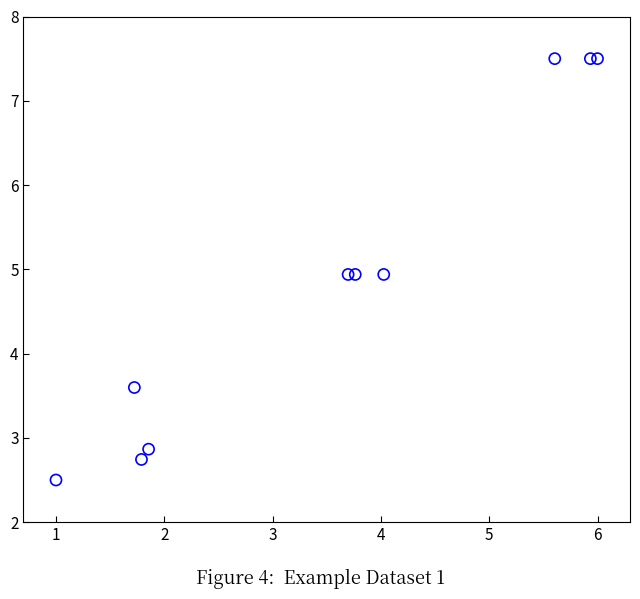

What is the average Y value?

4.9